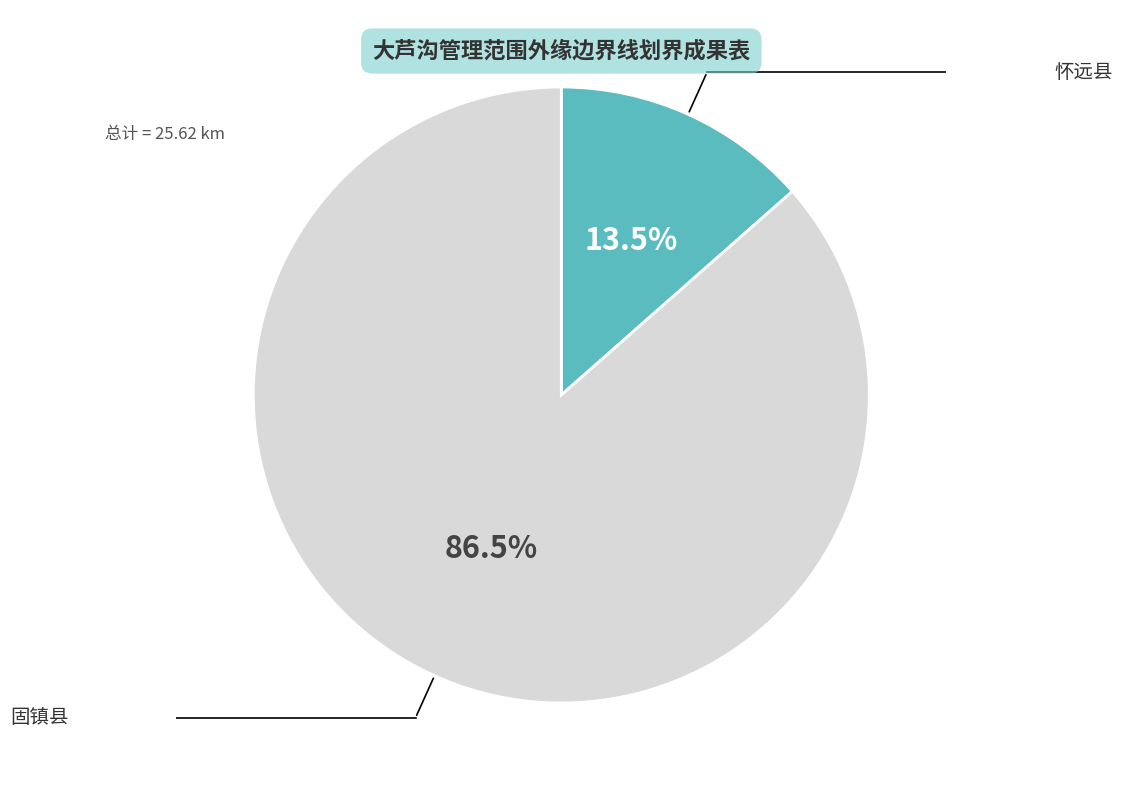

Count the number of slices in the pie.

2